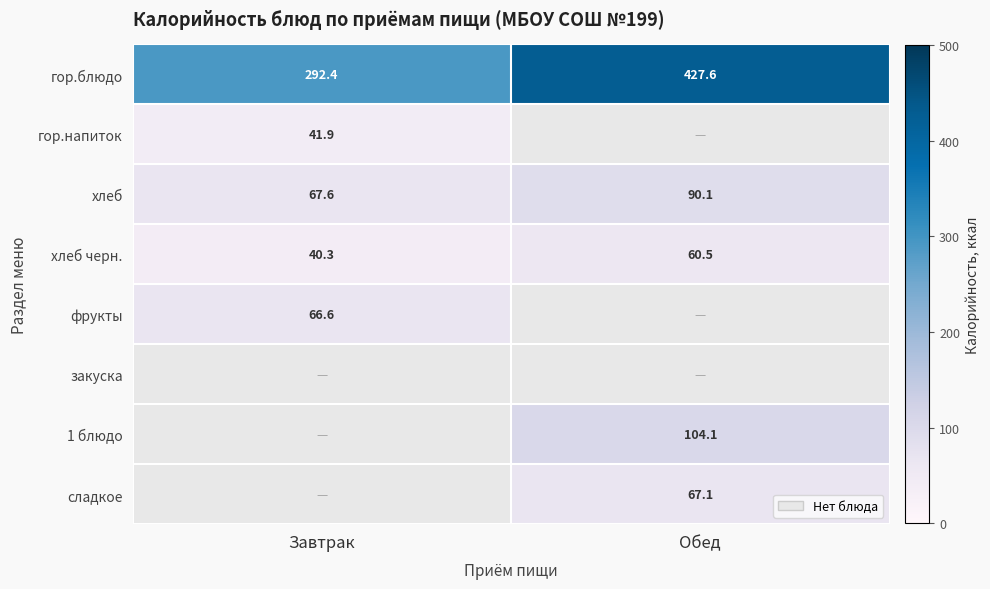

Which has a higher value, Завтрак or Обед?

Обед